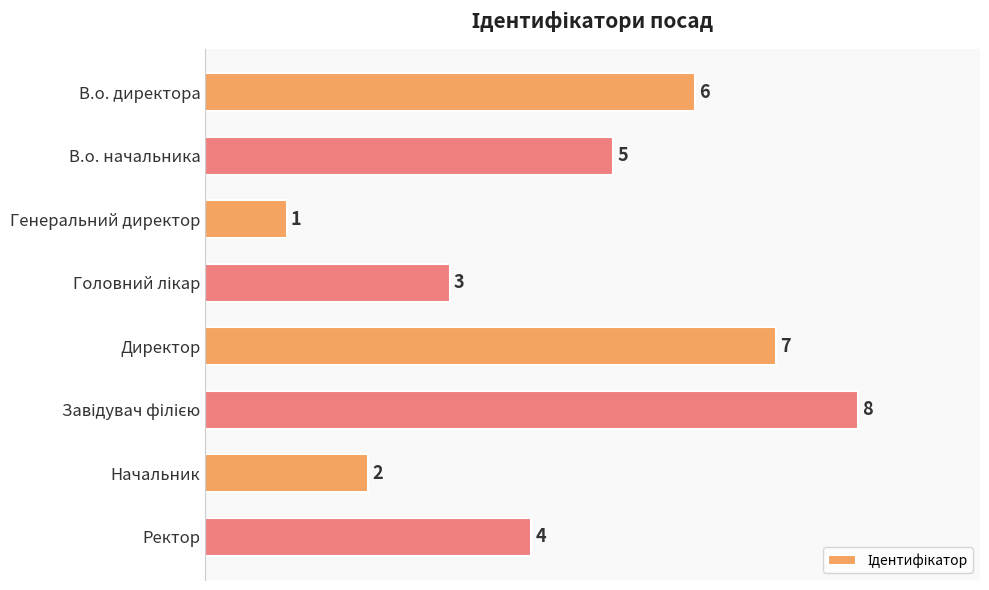

What is the difference between the maximum and minimum values?

7